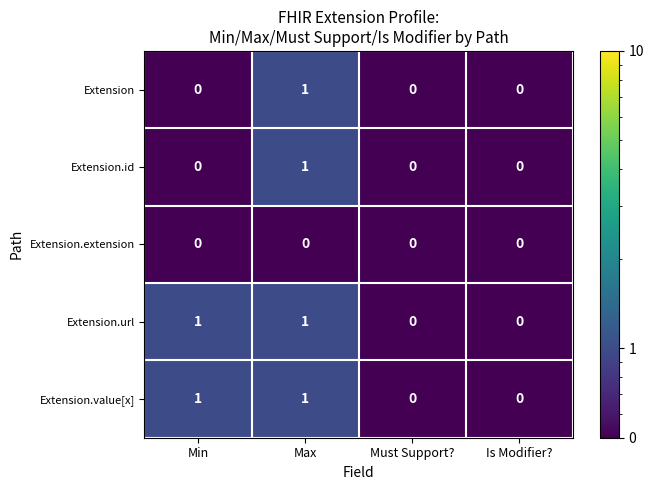

What is the minimum value shown in the chart?

0